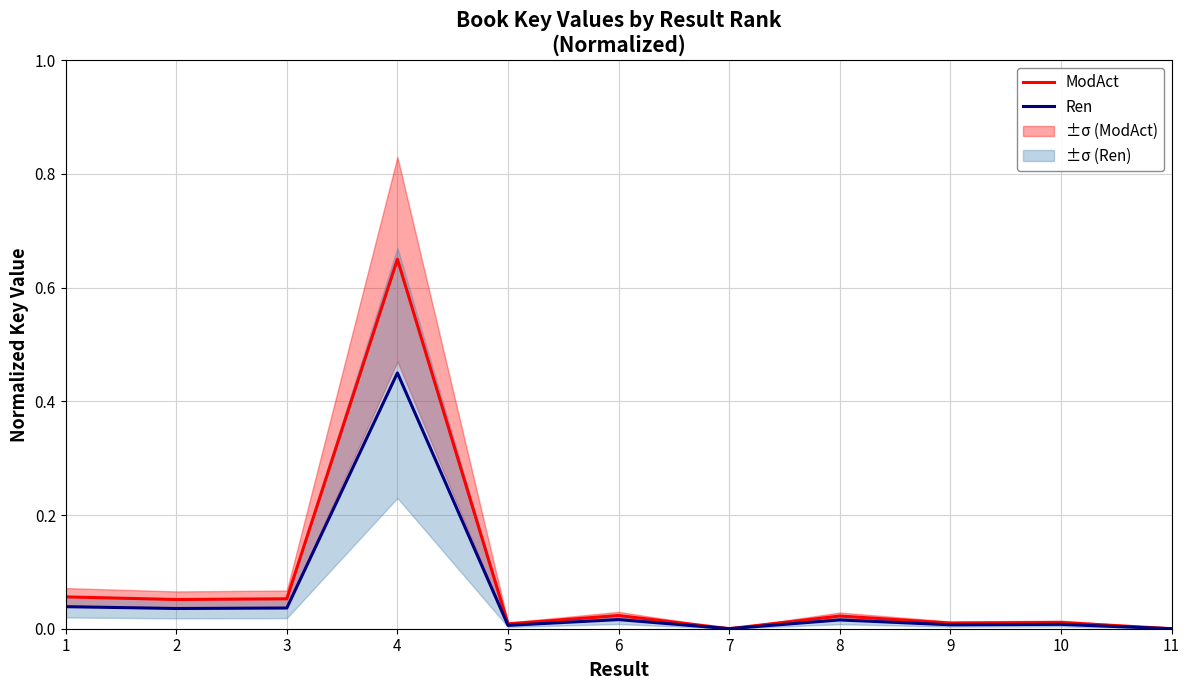

True or false: Ren and ModAct intersect in this chart.

False